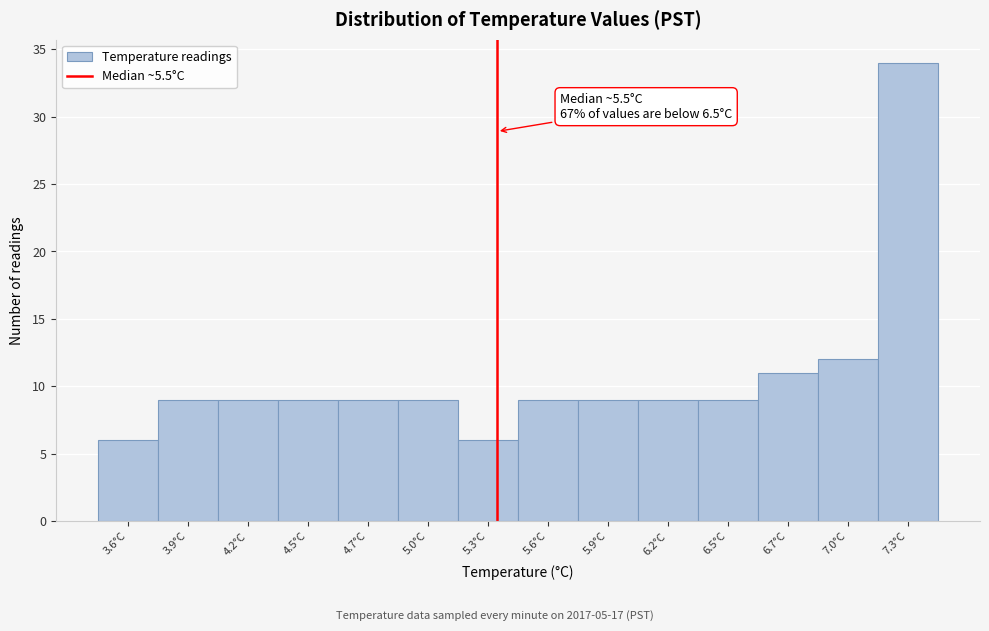

Reading left to right, what are all the values shown in this chart?

3.6°C=6	3.9°C=9	4.2°C=9	4.5°C=9	4.7°C=9	5.0°C=9	5.3°C=6	5.6°C=9	5.9°C=9	6.2°C=9	6.5°C=9	6.7°C=11	7.0°C=12	7.3°C=34